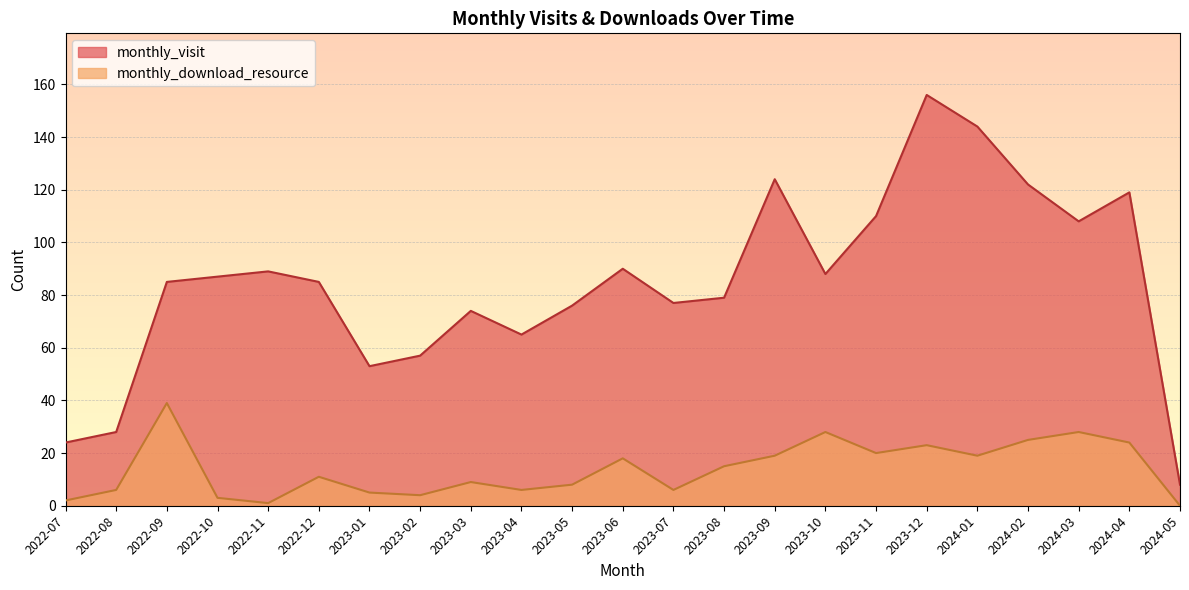

What position from the right is 2024-03?

3